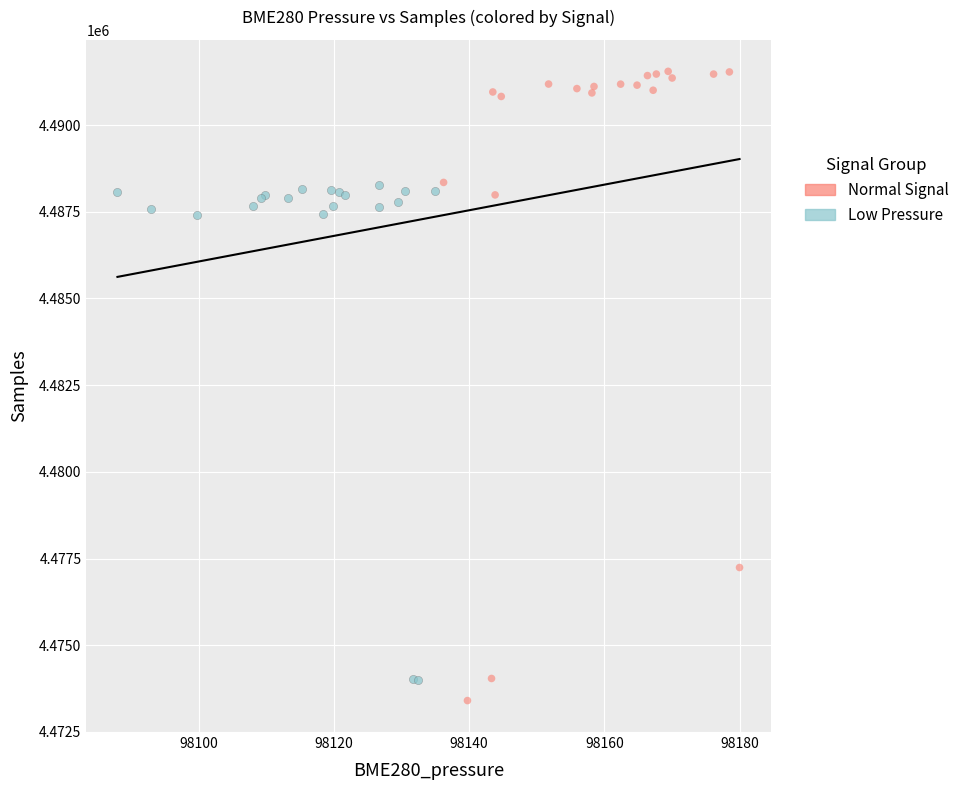

Which series contains the lowest Y value?

Normal Signal